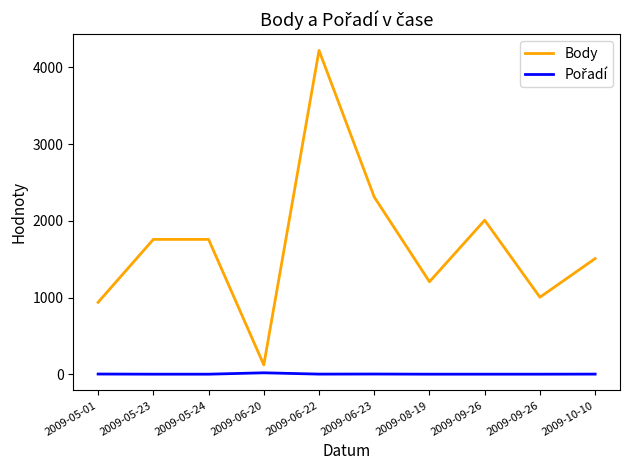

Where is the first local maximum for Body?

2009-06-22